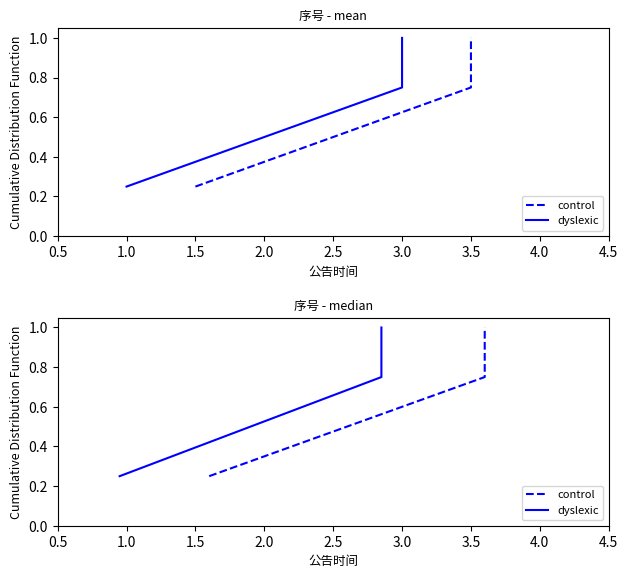

Is the value of dyslexic at 0.5 greater than the value of control at 1.5?

No